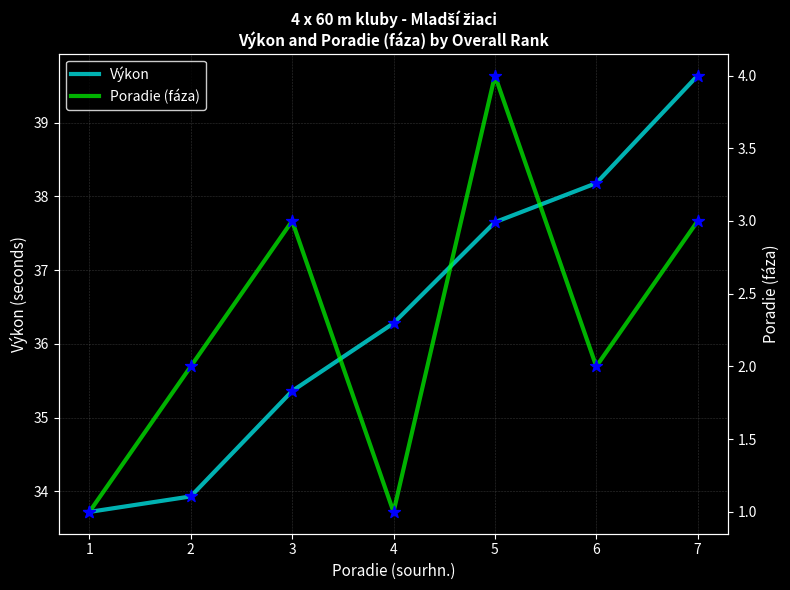

Is the value of Výkon at 6 greater than the value of Poradie (fáza) at 5?

Yes